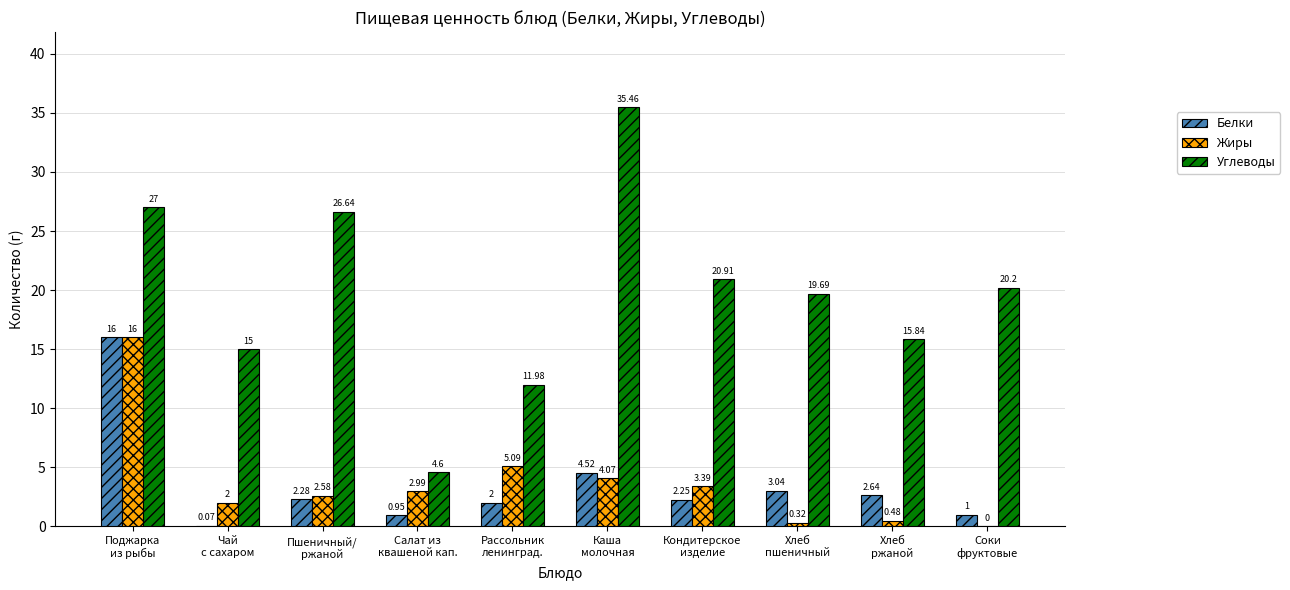

What are all the series names shown in the legend?

Белки, Жиры, Углеводы